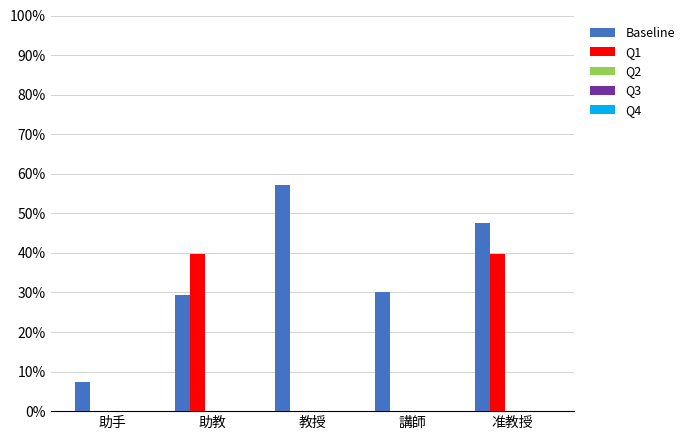

At which category does the chart reach its peak across all series?

教授